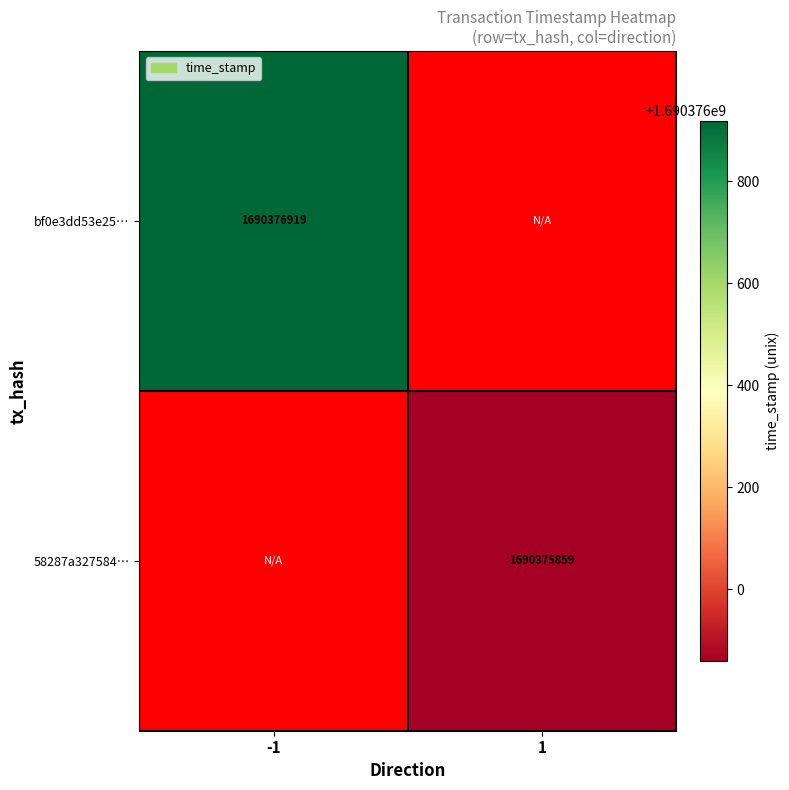

Rank the series by their average value, from highest to lowest.

bf0e3dd53e259c13df3a17c61821ad143b2705e, 58287a3275845712dc6d5043dcaf63398c2e2d0